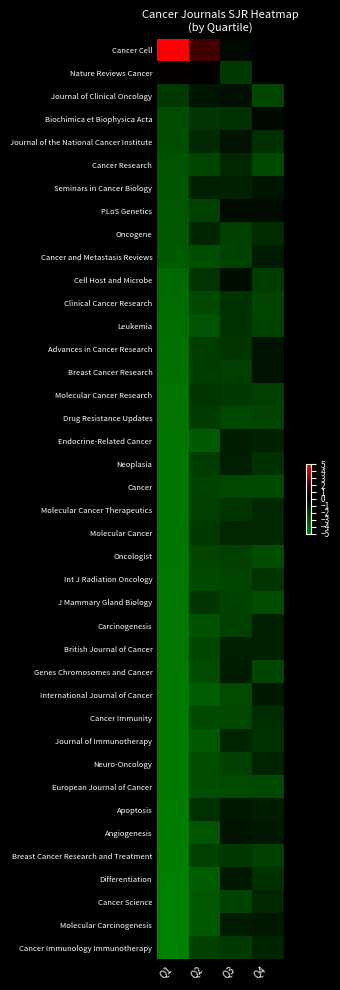

Which series has the largest total across all categories?

Cancer Cell